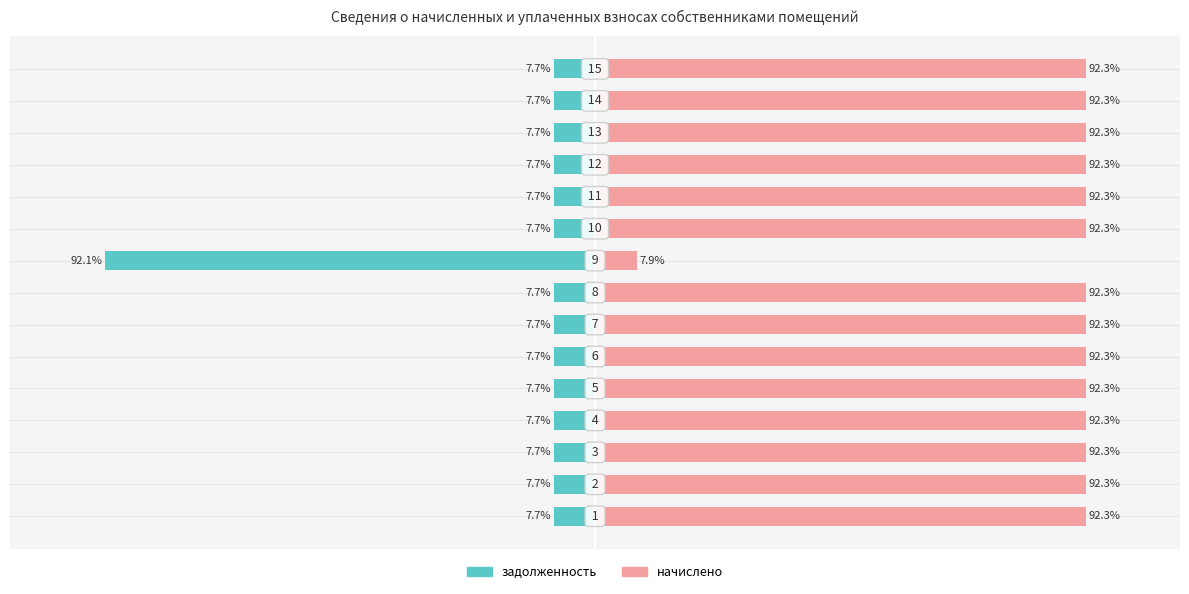

What is the sum of all задолженность values?

-199.8